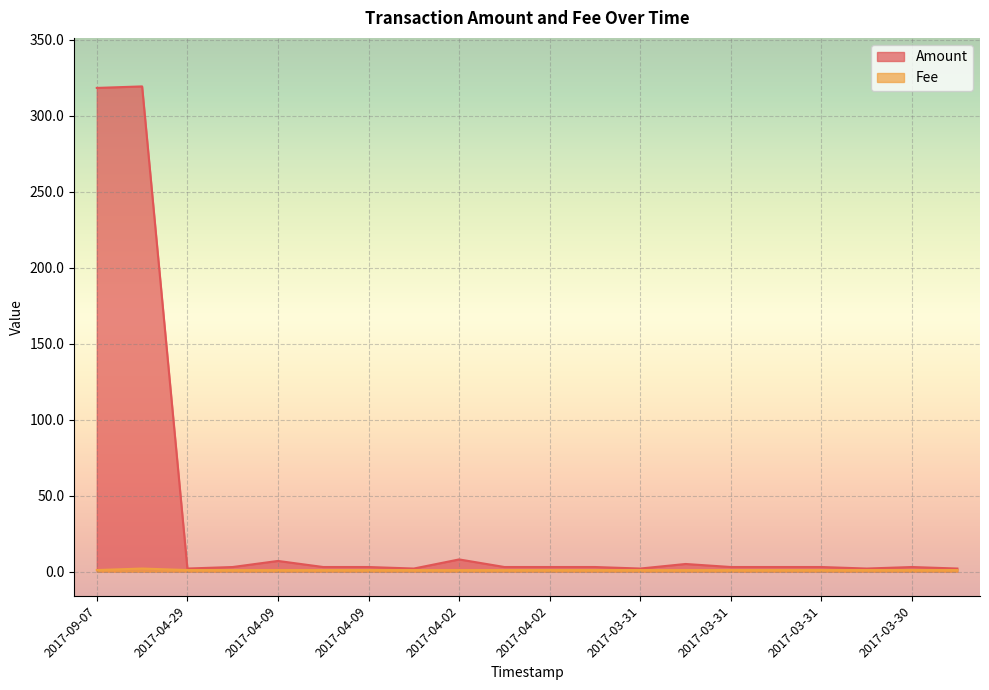

True or false: Amount and Fee cross at least once.

False